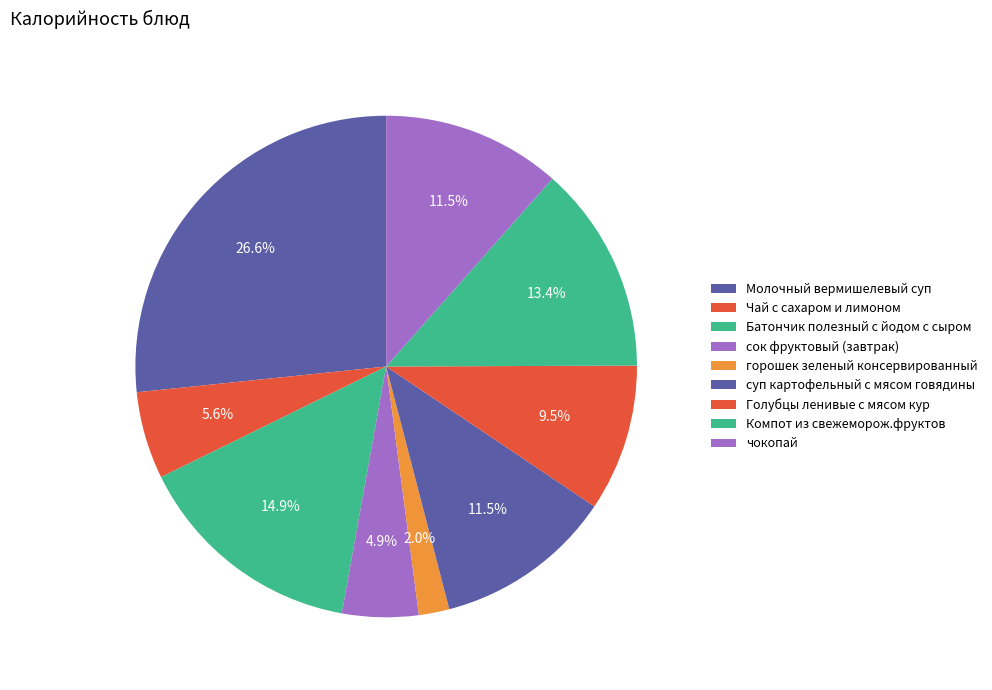

How many segments does this pie chart have?

9